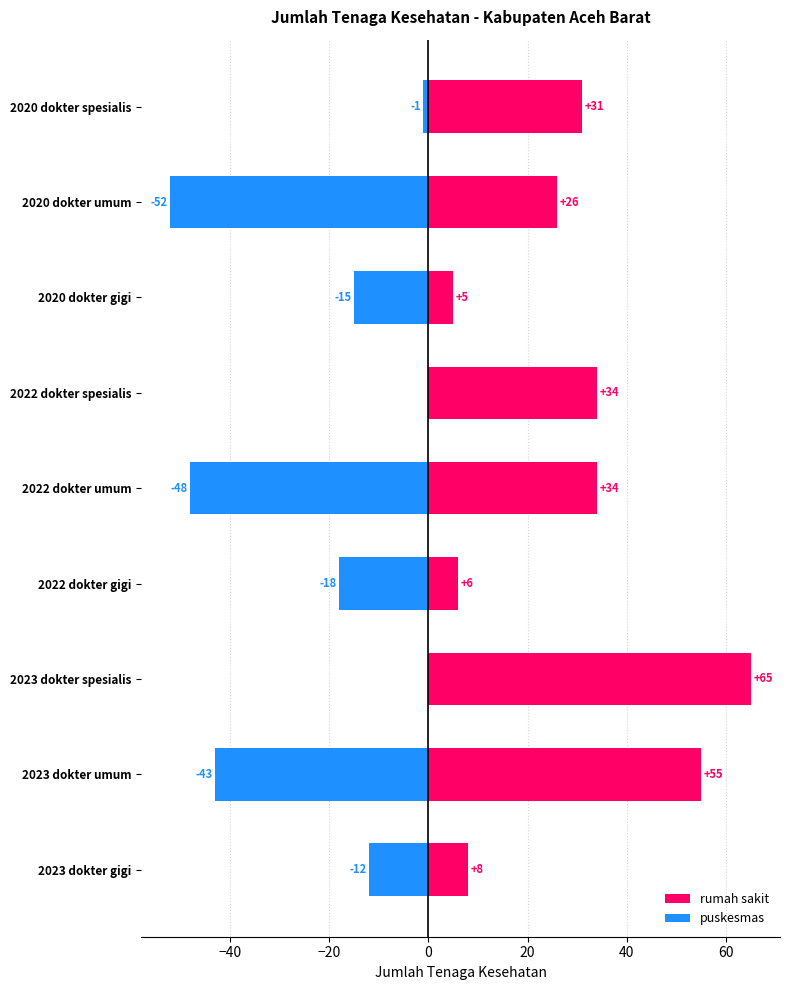

What position from the left is 2022 dokter umum?

5